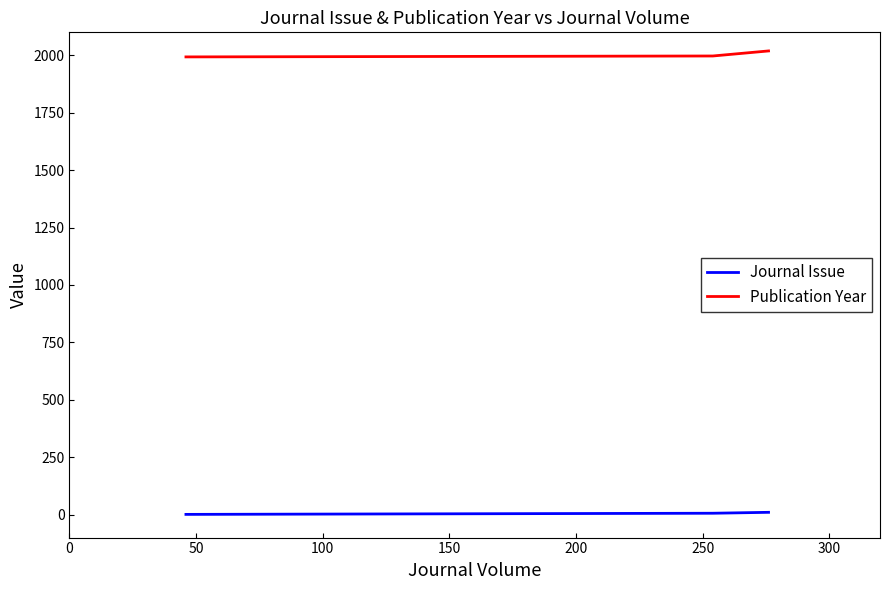

Count the Publication Year values in the range 1993 to 2019.

3